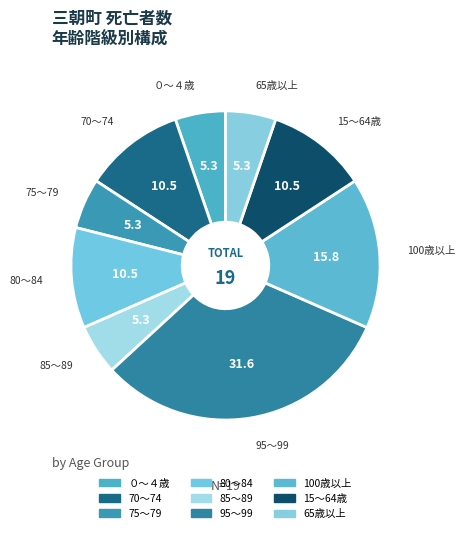

Between 85～89 and 80～84, which is larger?

80～84